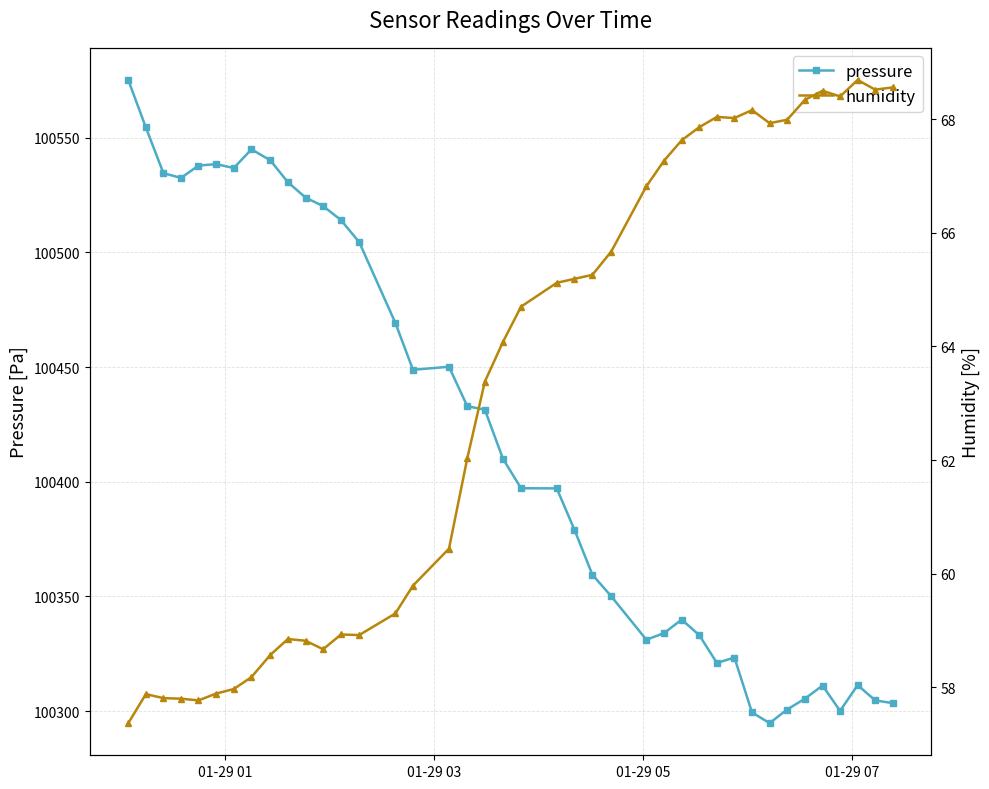

True or false: pressure and humidity cross at least once.

False